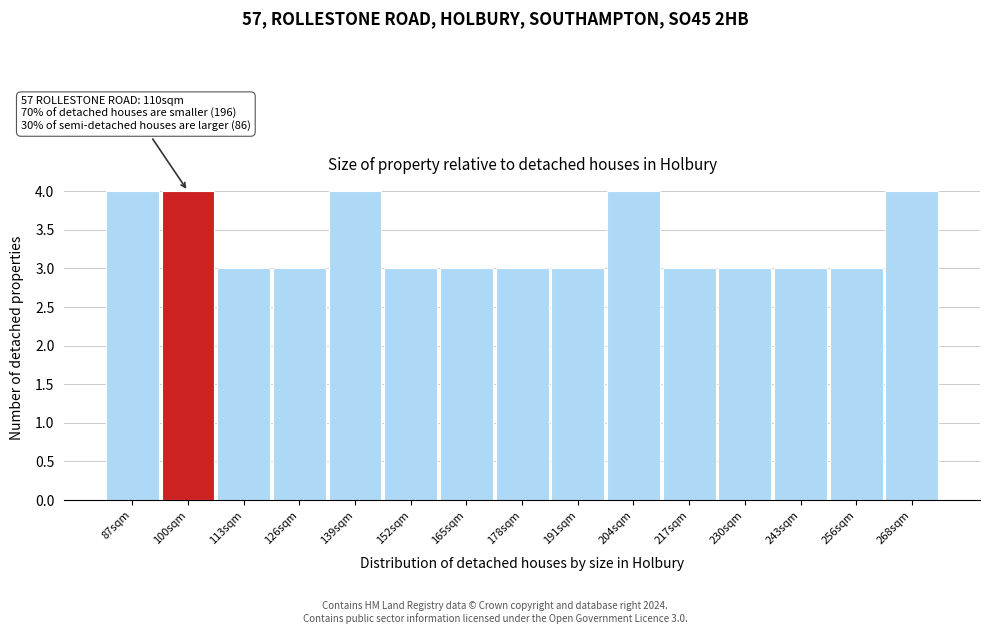

Reading left to right, extract all data points from this chart.

87sqm=4	100sqm=4	113sqm=3	126sqm=3	139sqm=4	152sqm=3	165sqm=3	178sqm=3	191sqm=3	204sqm=4	217sqm=3	230sqm=3	243sqm=3	256sqm=3	268sqm=4